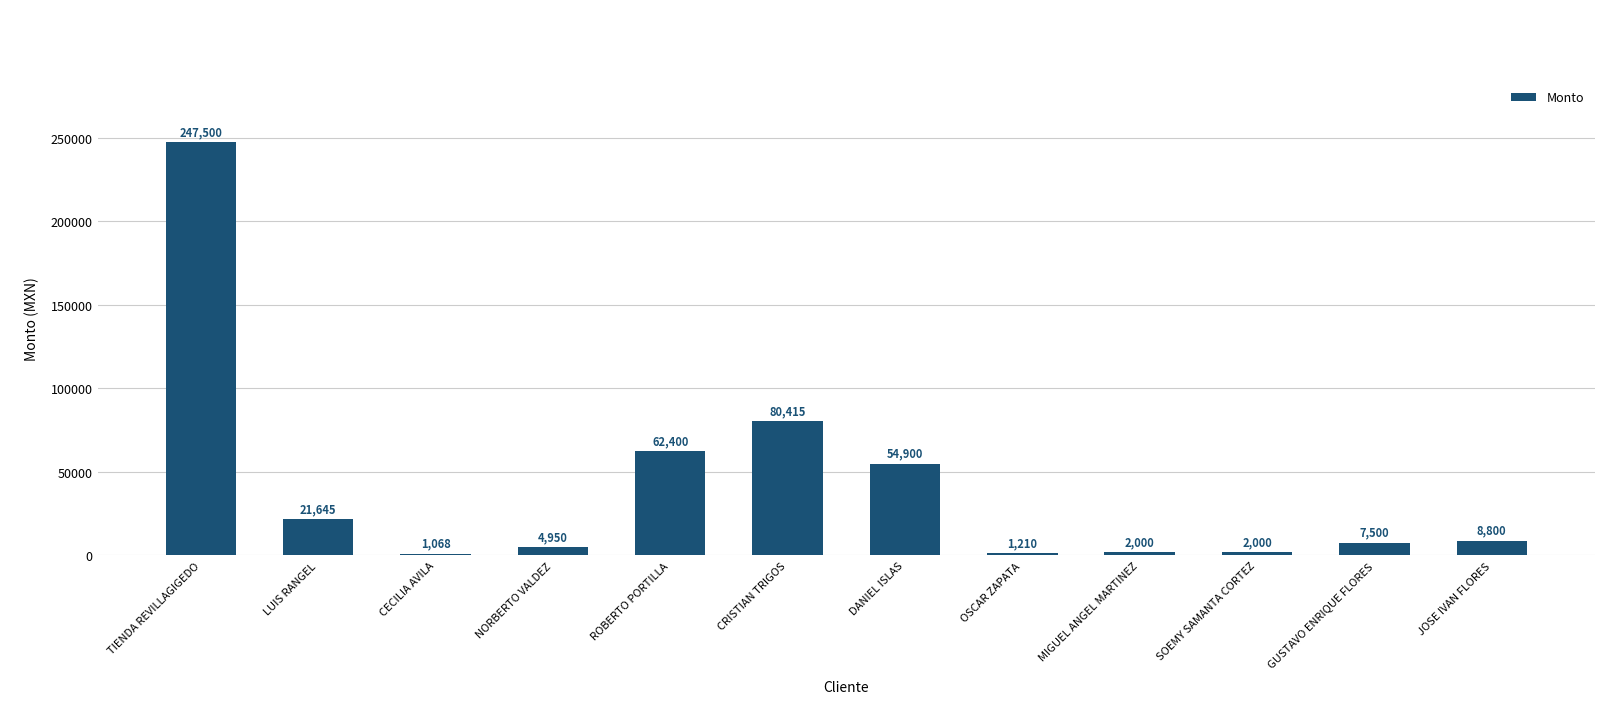

Reading left to right, what are all the values shown in this chart?

TIENDA REVILLAGIGEDO=247500	LUIS RANGEL=21645	CECILIA AVILA=1068	NORBERTO VALDEZ=4950	ROBERTO PORTILLA=62400	CRISTIAN TRIGOS=80415	DANIEL ISLAS=54900	OSCAR ZAPATA=1210	MIGUEL ANGEL MARTINEZ=2000	SOEMY SAMANTA CORTEZ=2000	GUSTAVO ENRIQUE FLORES=7500	JOSE IVAN FLORES=8800